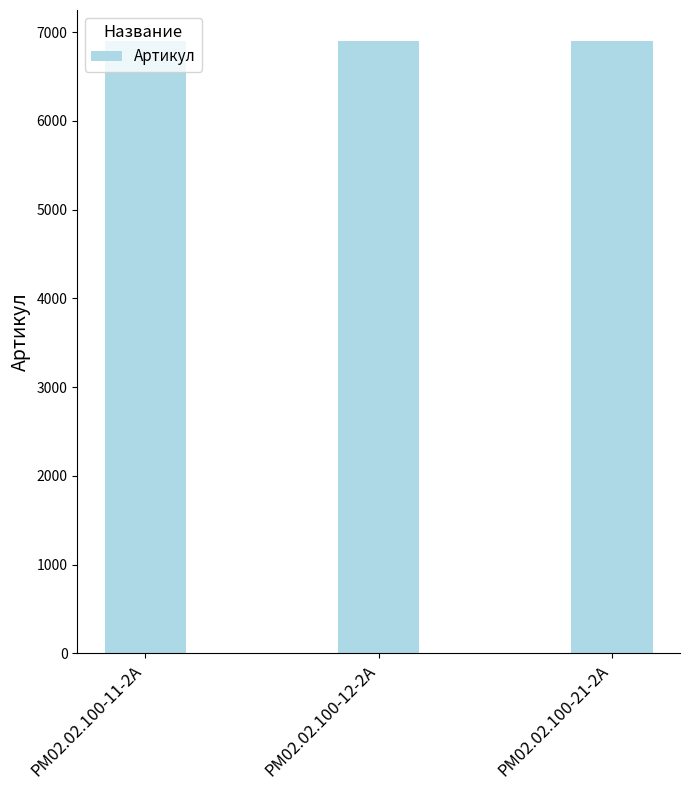

What is the label of the 3rd bar from the right?

РМ02.02.100-11-2А